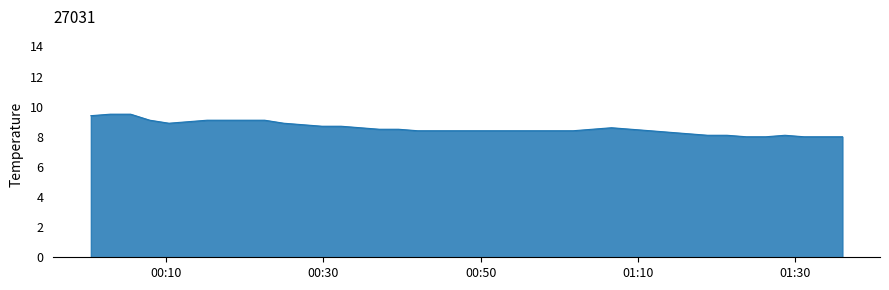

What is the maximum value shown in the chart?

9.5